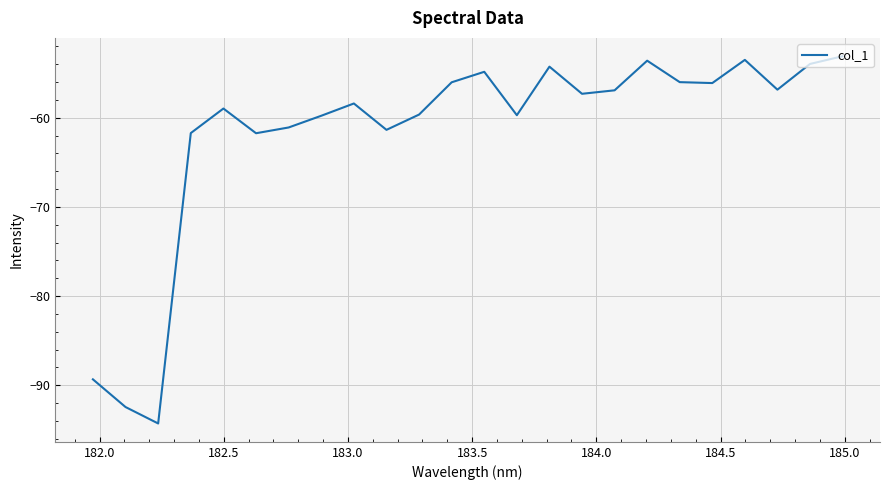

What is the difference between the maximum and minimum values?

41.2